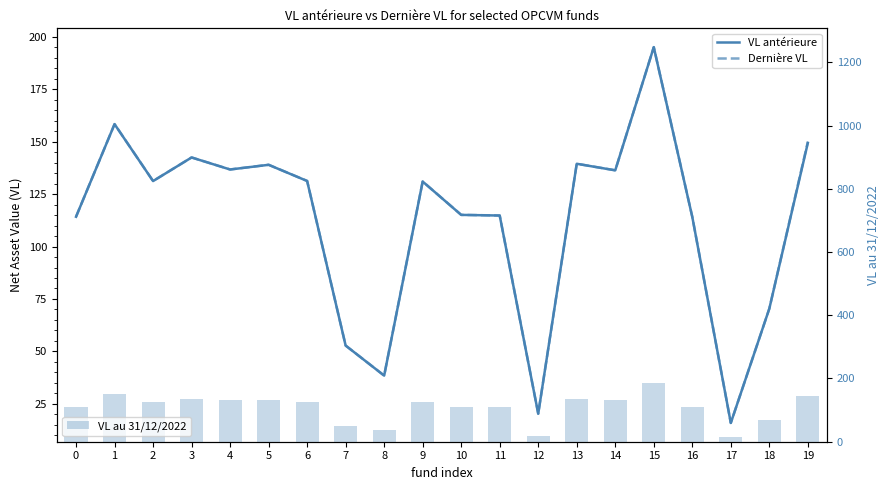

What is the lowest value of the VL antérieure series?

15.9